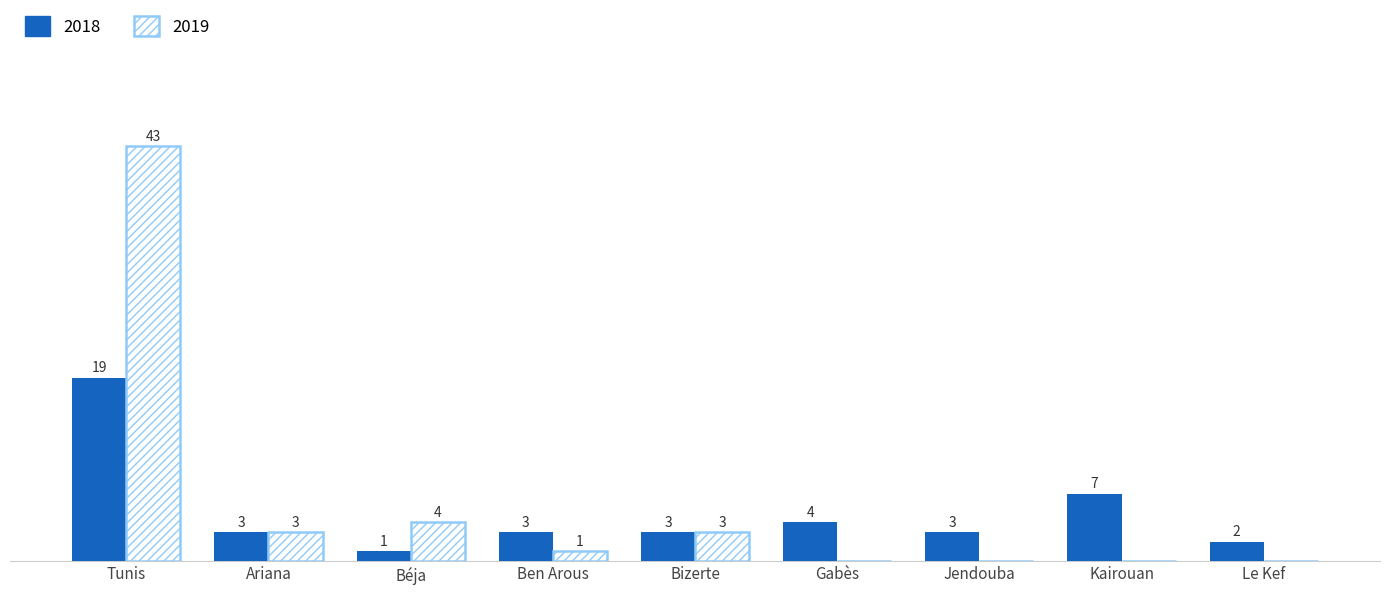

Which category has the highest value in the 2018 series?

Tunis